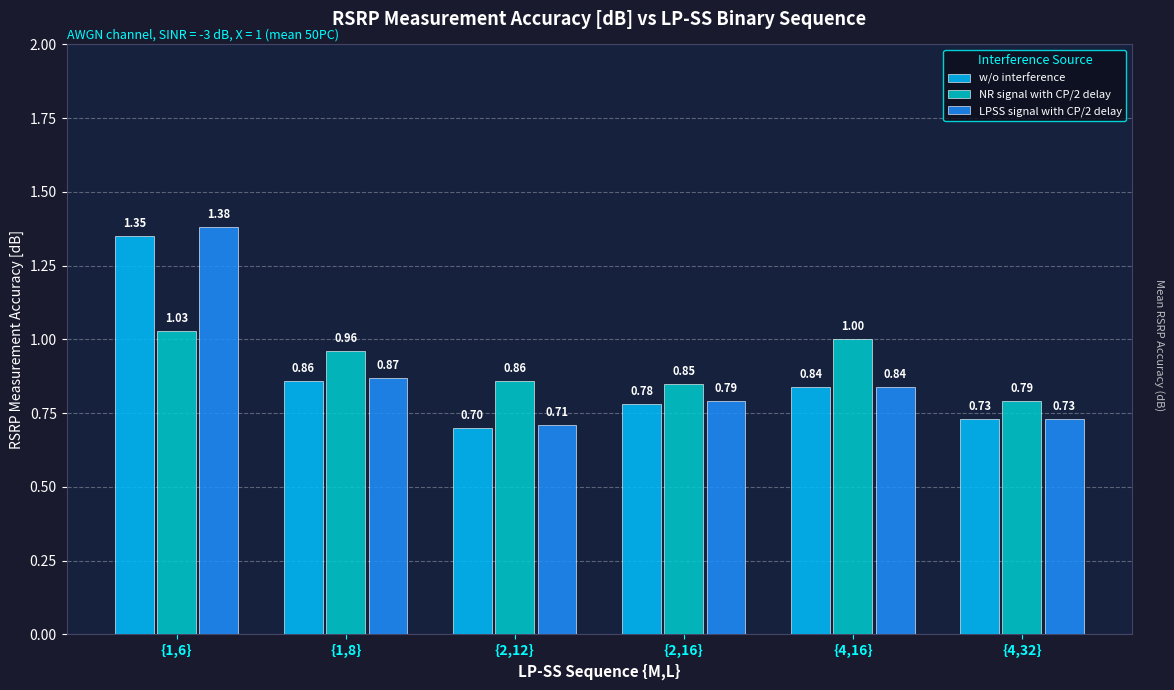

List the series in order of their overall mean, highest first.

NR signal with CP/2 delay, LPSS signal with CP/2 delay, w/o interference